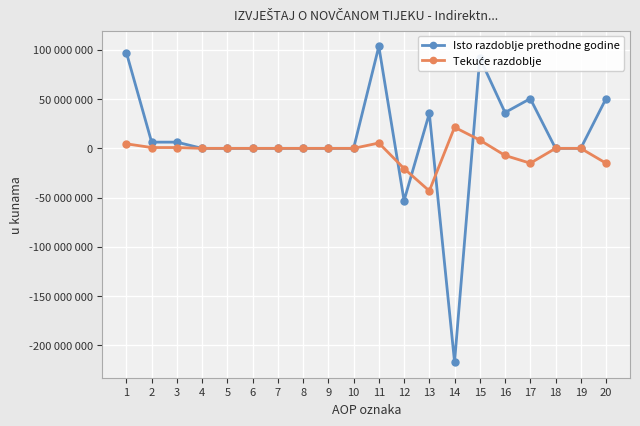

What is the total value across all series at 2?

7154618